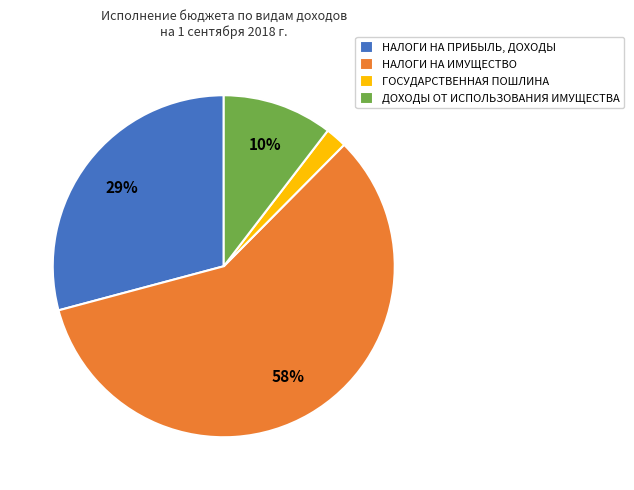

To the nearest percent, what percentage of the pie is ДОХОДЫ ОТ ИСПОЛЬЗОВАНИЯ ИМУЩЕСТВА?

10%